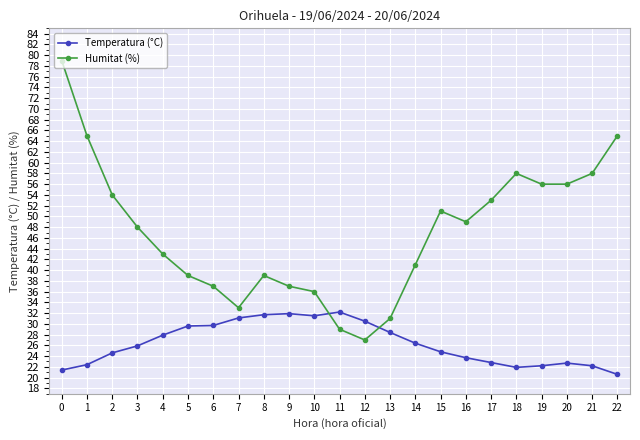

The value of Temperatura (°C) at 17 is 14.2. True or false?

False